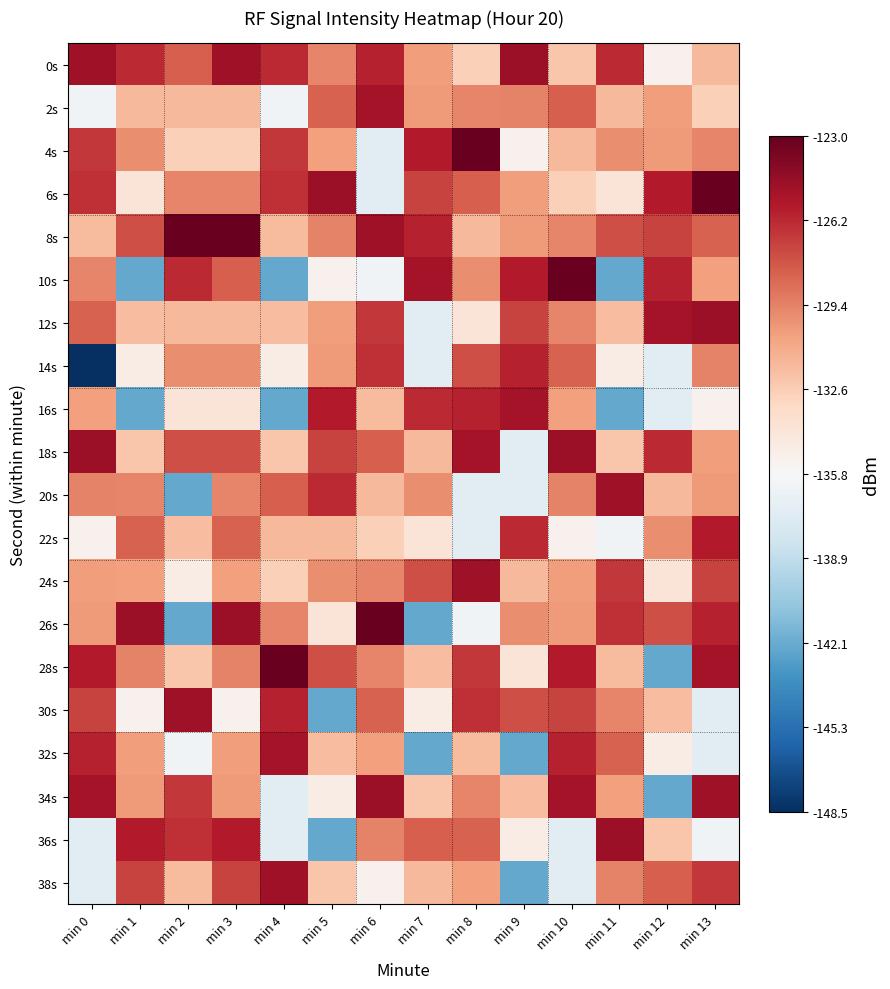

Reading right to left, extract all data points from this chart.

0s: min 13=-131.6	min 12=-135.2	min 11=-126.3	min 10=-132.3	min 9=-124.8	min 8=-132.7	min 7=-130.4	min 6=-126.0	min 5=-129.5	min 4=-126.3	min 3=-125.0	min 2=-128.2	min 1=-126.3	min 0=-125.0
2s: min 13=-132.7	min 12=-130.4	min 11=-131.6	min 10=-128.2	min 9=-129.5	min 8=-129.5	min 7=-130.3	min 6=-125.2	min 5=-128.2	min 4=-136.2	min 3=-131.6	min 2=-131.6	min 1=-131.6	min 0=-136.2
4s: min 13=-129.5	min 12=-130.3	min 11=-129.8	min 10=-131.6	min 9=-135.2	min 8=-123.1	min 7=-125.7	min 6=-137.1	min 5=-130.5	min 4=-126.7	min 3=-132.7	min 2=-132.7	min 1=-129.8	min 0=-126.7
6s: min 13=-123.1	min 12=-125.7	min 11=-134.1	min 10=-132.7	min 9=-130.4	min 8=-128.2	min 7=-127.1	min 6=-137.1	min 5=-124.8	min 4=-126.4	min 3=-129.5	min 2=-129.5	min 1=-134.1	min 0=-126.4
8s: min 13=-128.2	min 12=-127.1	min 11=-127.6	min 10=-129.5	min 9=-130.3	min 8=-131.6	min 7=-126.0	min 6=-125.0	min 5=-129.5	min 4=-131.8	min 3=-123.1	min 2=-123.1	min 1=-127.6	min 0=-131.8
10s: min 13=-130.5	min 12=-126.0	min 11=-142.3	min 10=-123.1	min 9=-125.7	min 8=-129.8	min 7=-125.2	min 6=-136.2	min 5=-135.2	min 4=-142.3	min 3=-128.2	min 2=-126.3	min 1=-142.3	min 0=-129.5
12s: min 13=-124.8	min 12=-125.2	min 11=-131.8	min 10=-129.5	min 9=-127.1	min 8=-134.1	min 7=-137.1	min 6=-126.7	min 5=-130.4	min 4=-131.8	min 3=-131.6	min 2=-131.6	min 1=-131.8	min 0=-128.2
14s: min 13=-129.5	min 12=-137.1	min 11=-134.8	min 10=-128.2	min 9=-126.0	min 8=-127.6	min 7=-137.1	min 6=-126.4	min 5=-130.3	min 4=-134.8	min 3=-129.8	min 2=-129.8	min 1=-134.8	min 0=-148.5
16s: min 13=-135.2	min 12=-137.1	min 11=-142.3	min 10=-130.5	min 9=-125.2	min 8=-126.0	min 7=-126.3	min 6=-131.8	min 5=-125.7	min 4=-142.3	min 3=-134.1	min 2=-134.1	min 1=-142.3	min 0=-130.5
18s: min 13=-130.4	min 12=-126.3	min 11=-132.3	min 10=-124.8	min 9=-137.1	min 8=-125.2	min 7=-131.6	min 6=-128.2	min 5=-127.1	min 4=-132.3	min 3=-127.6	min 2=-127.6	min 1=-132.3	min 0=-124.8
20s: min 13=-130.3	min 12=-131.6	min 11=-125.0	min 10=-129.5	min 9=-137.1	min 8=-137.1	min 7=-129.8	min 6=-131.6	min 5=-126.3	min 4=-128.2	min 3=-129.5	min 2=-142.3	min 1=-129.5	min 0=-129.5
22s: min 13=-125.7	min 12=-129.8	min 11=-136.2	min 10=-135.2	min 9=-126.3	min 8=-137.1	min 7=-134.1	min 6=-132.7	min 5=-131.6	min 4=-131.6	min 3=-128.2	min 2=-131.8	min 1=-128.2	min 0=-135.2
24s: min 13=-127.1	min 12=-134.1	min 11=-126.7	min 10=-130.4	min 9=-131.6	min 8=-125.0	min 7=-127.6	min 6=-129.5	min 5=-129.8	min 4=-132.7	min 3=-130.5	min 2=-134.8	min 1=-130.5	min 0=-130.4
26s: min 13=-126.0	min 12=-127.6	min 11=-126.4	min 10=-130.3	min 9=-129.8	min 8=-136.2	min 7=-142.3	min 6=-123.1	min 5=-134.1	min 4=-129.5	min 3=-124.8	min 2=-142.3	min 1=-124.8	min 0=-130.3
28s: min 13=-125.2	min 12=-142.3	min 11=-131.8	min 10=-125.7	min 9=-134.1	min 8=-126.7	min 7=-131.8	min 6=-129.5	min 5=-127.6	min 4=-123.1	min 3=-129.5	min 2=-132.3	min 1=-129.5	min 0=-125.7
30s: min 13=-137.1	min 12=-131.8	min 11=-129.5	min 10=-127.1	min 9=-127.6	min 8=-126.4	min 7=-134.8	min 6=-128.2	min 5=-142.3	min 4=-126.0	min 3=-135.2	min 2=-125.0	min 1=-135.2	min 0=-127.1
32s: min 13=-137.1	min 12=-134.8	min 11=-128.2	min 10=-126.0	min 9=-142.3	min 8=-131.8	min 7=-142.3	min 6=-130.5	min 5=-131.8	min 4=-125.2	min 3=-130.4	min 2=-136.2	min 1=-130.4	min 0=-126.0
34s: min 13=-125.0	min 12=-142.3	min 11=-130.5	min 10=-125.2	min 9=-131.8	min 8=-129.5	min 7=-132.3	min 6=-124.8	min 5=-134.8	min 4=-137.1	min 3=-130.3	min 2=-126.7	min 1=-130.3	min 0=-125.2
36s: min 13=-136.2	min 12=-132.3	min 11=-124.8	min 10=-137.1	min 9=-134.8	min 8=-128.2	min 7=-128.2	min 6=-129.5	min 5=-142.3	min 4=-137.1	min 3=-125.7	min 2=-126.4	min 1=-125.7	min 0=-137.1
38s: min 13=-126.7	min 12=-128.2	min 11=-129.5	min 10=-137.1	min 9=-142.3	min 8=-130.5	min 7=-131.6	min 6=-135.2	min 5=-132.3	min 4=-125.0	min 3=-127.1	min 2=-131.8	min 1=-127.1	min 0=-137.1